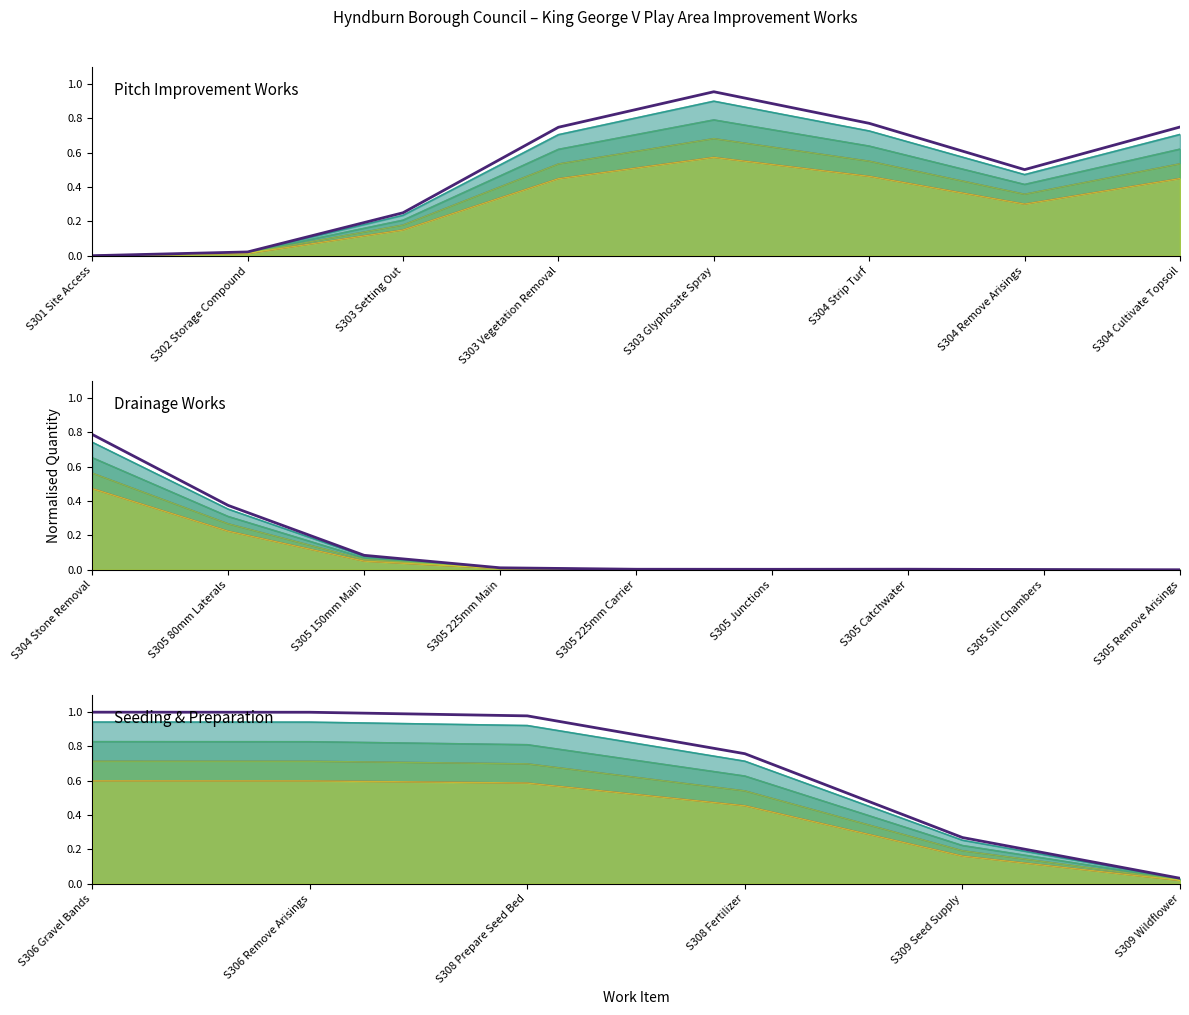

In Main series, how many points are lower than both neighbors (excluding endpoints)?

1